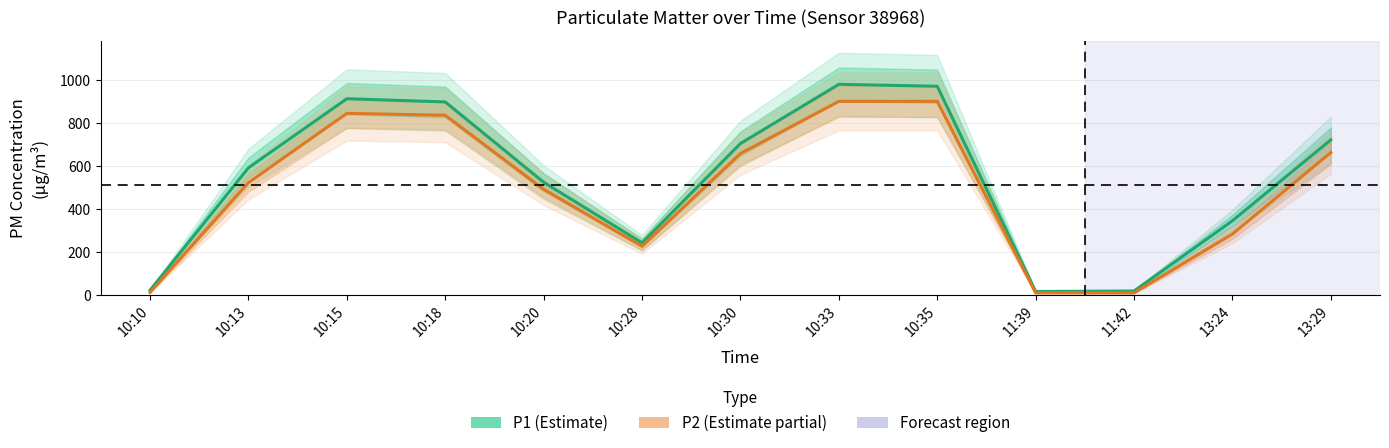

Reading right to left, transcribe all the data shown in this chart.

P1: 722.5	345.5	18.3	16.1	972.2	981.1	705.4	242.7	525.0	899.1	914.1	592.2	21.8
P2: 663.5	283.6	9.5	9.4	901.9	901.8	658.6	227.0	492.1	837.1	845.9	523.0	11.7